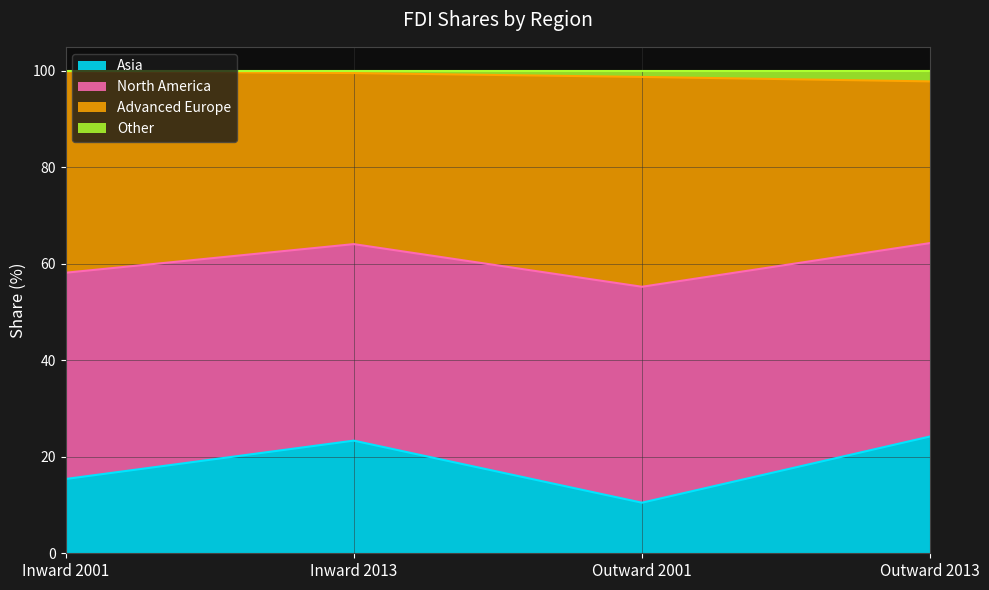

Which series changed the most between Inward 2001 and Inward 2013?

Asia